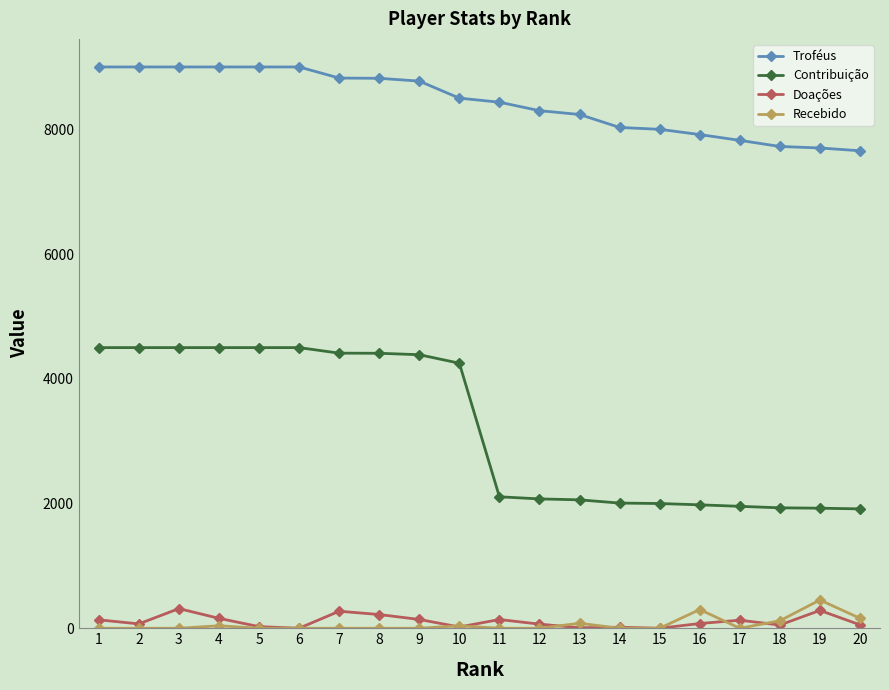

What is the total value across all series at 13?

10385